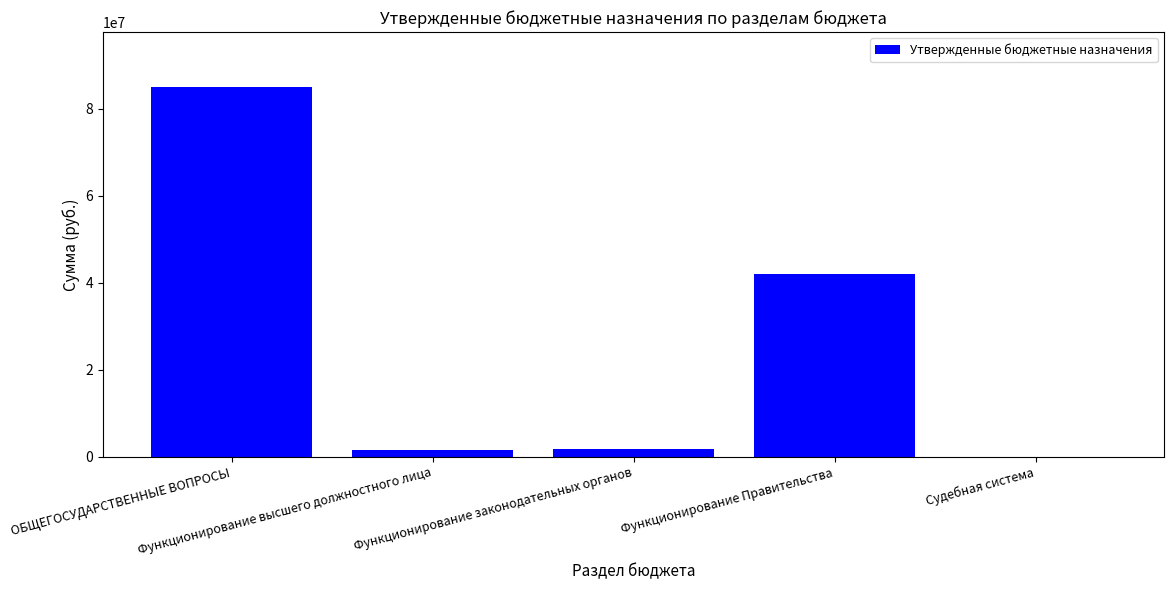

What is the sum of all values?

130250169.8